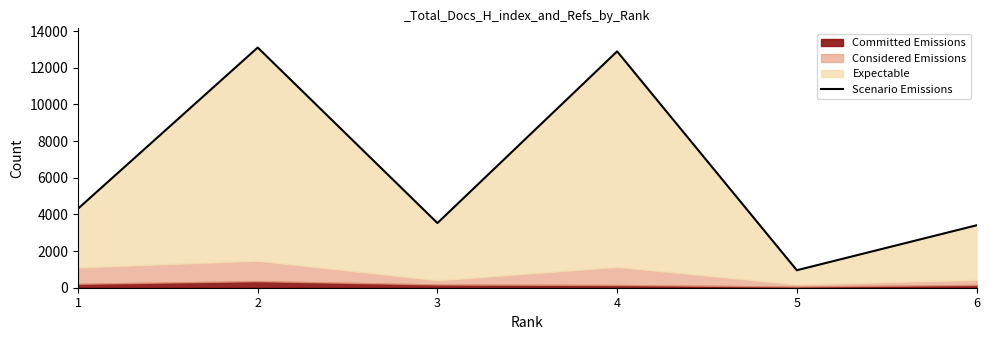

What is the value of the 5th point from the left?

954